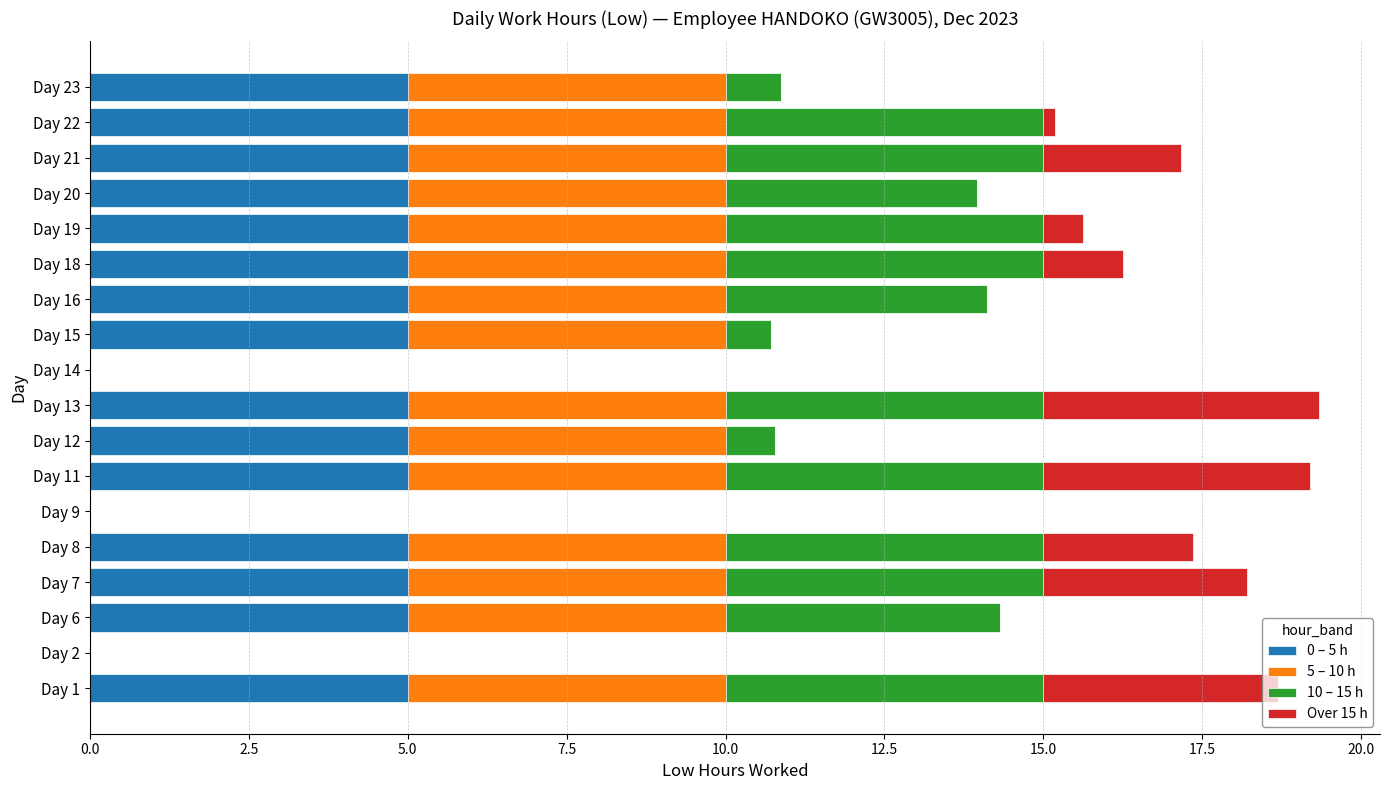

How many series are shown in this chart?

4